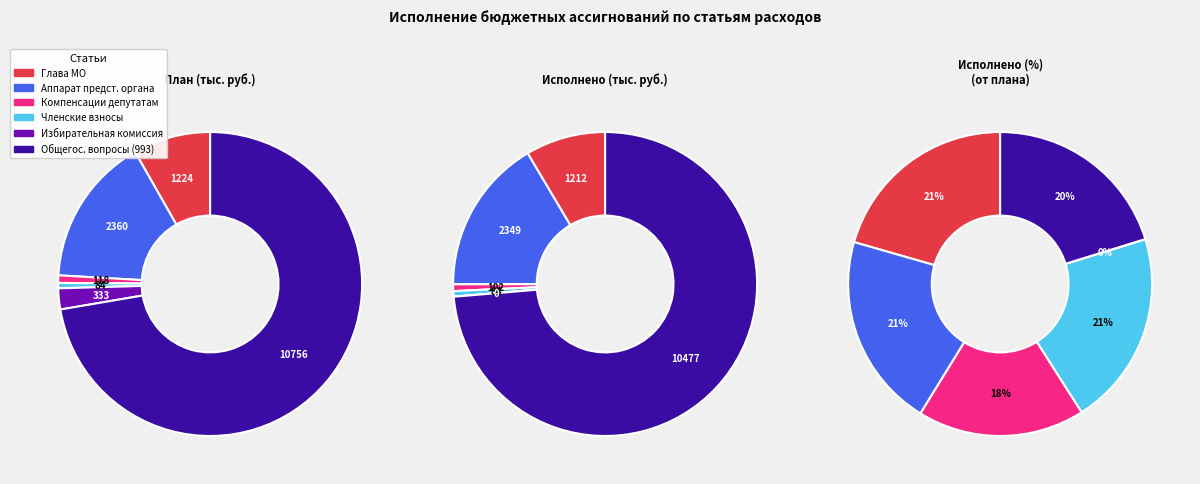

Is it true that Компенсации депутатам is 1% of the pie?

True